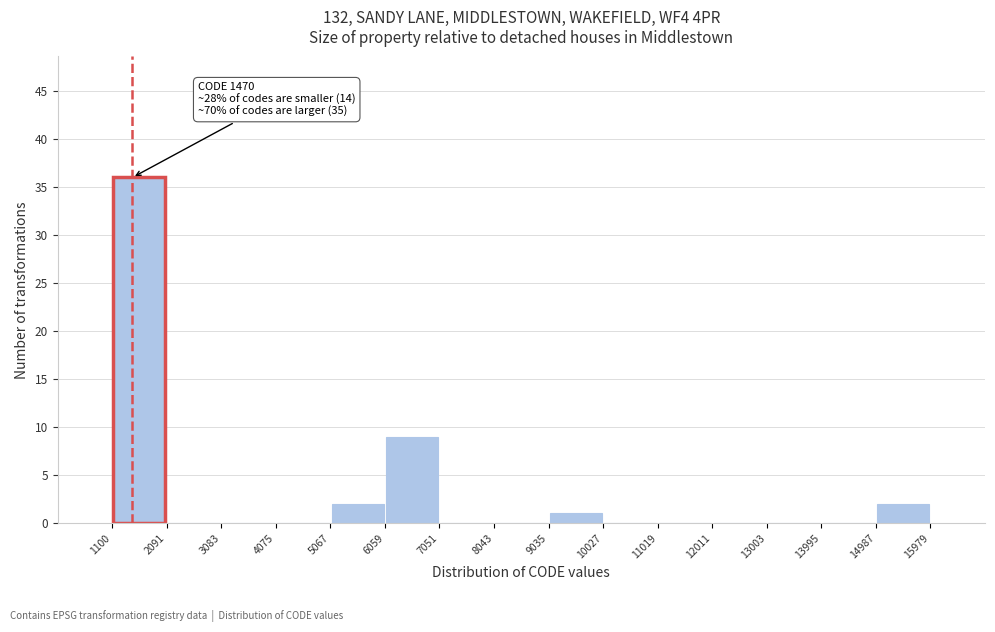

Which range on the x-axis has the tallest bar?

1100 to 2091